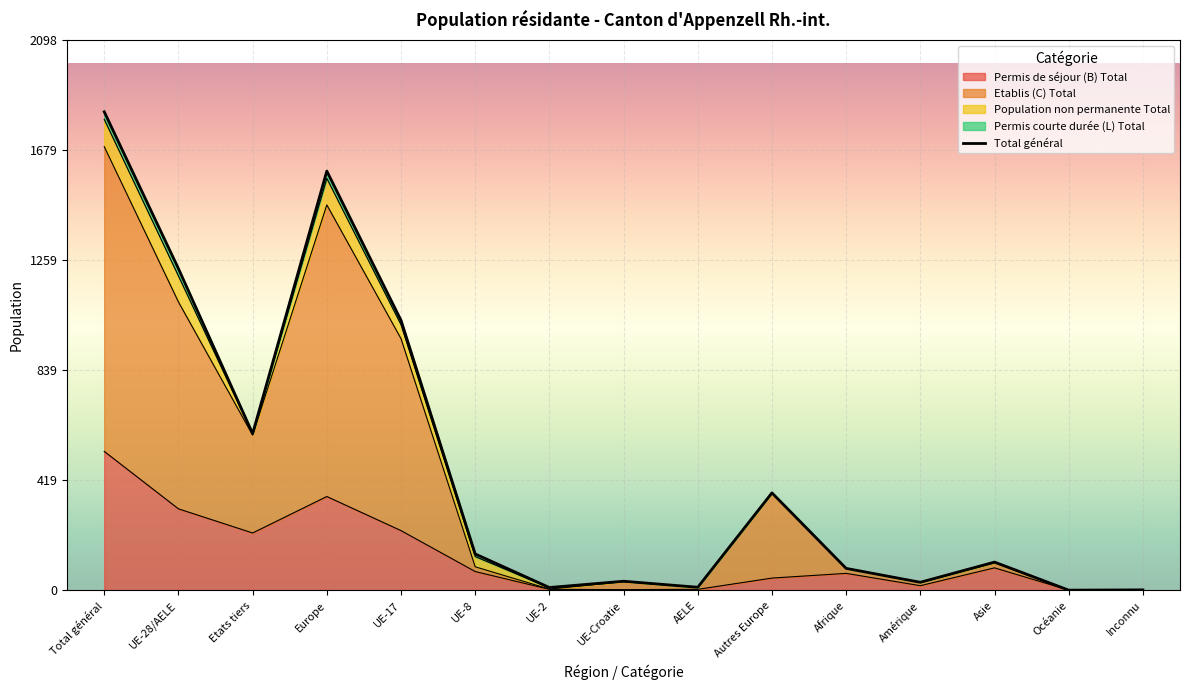

What is the highest value of the Permis de séjour (B) Total series?

530